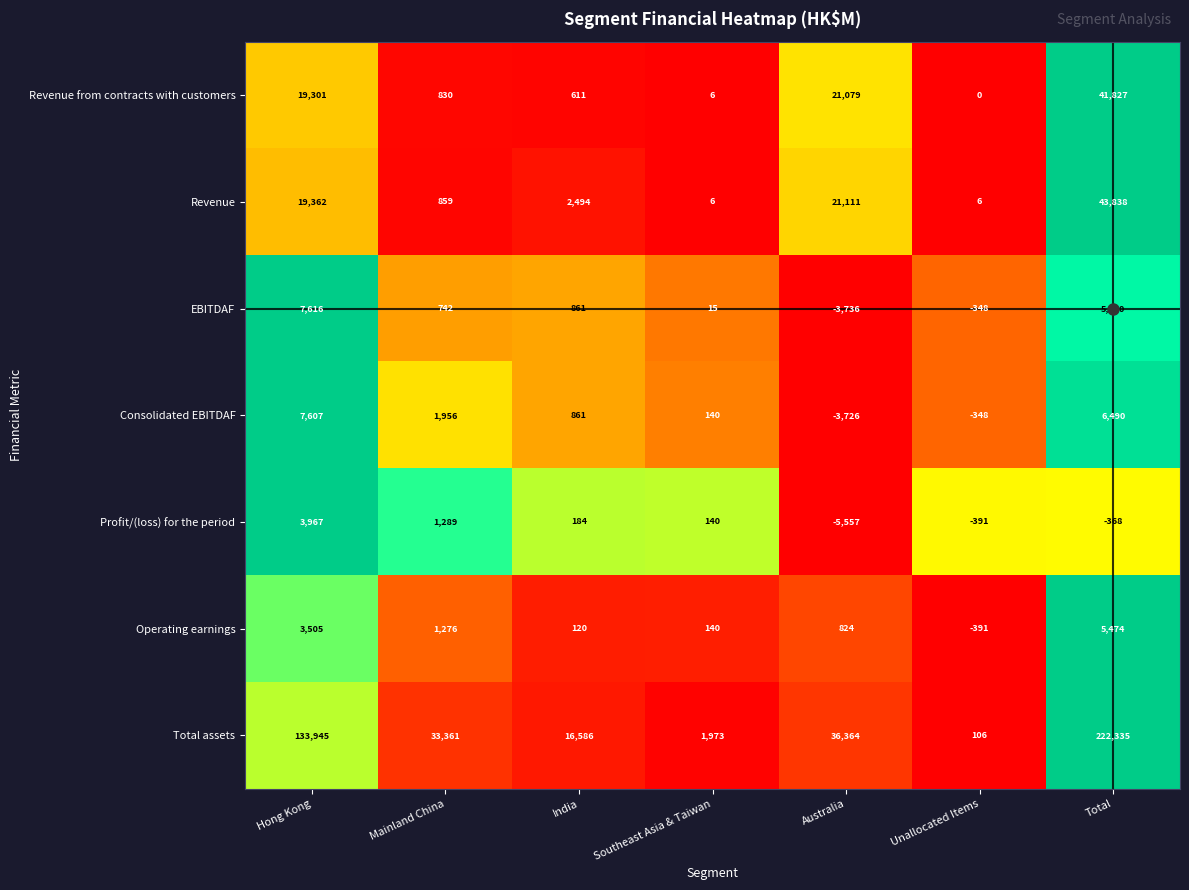

At which category is the sum across all series the highest?

Total